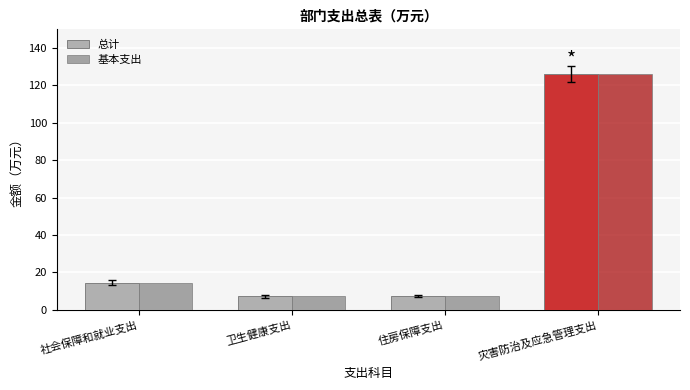

What is the minimum value shown in the chart?

7.2